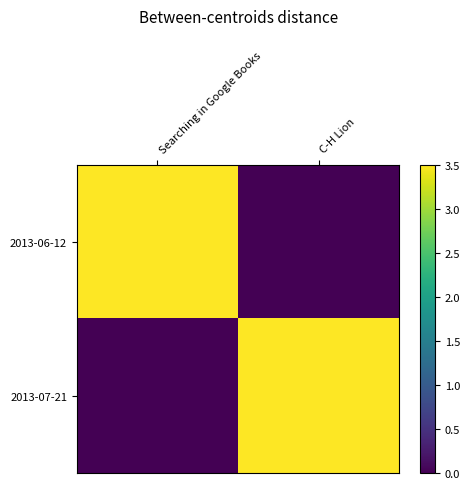

Which series has the widest spread of values?

2013-06-12